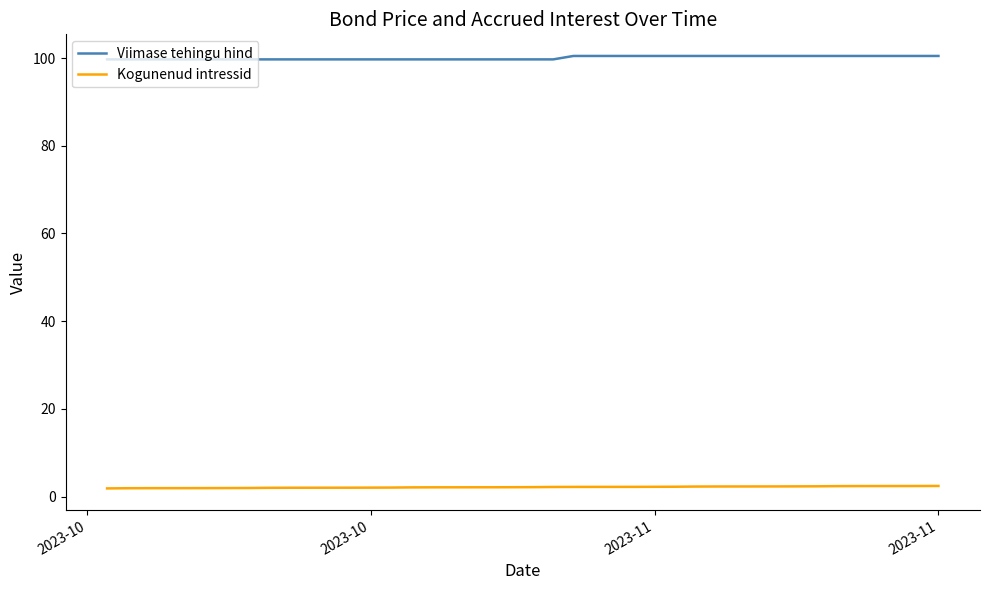

Which series has the widest spread of values?

Viimase tehingu hind